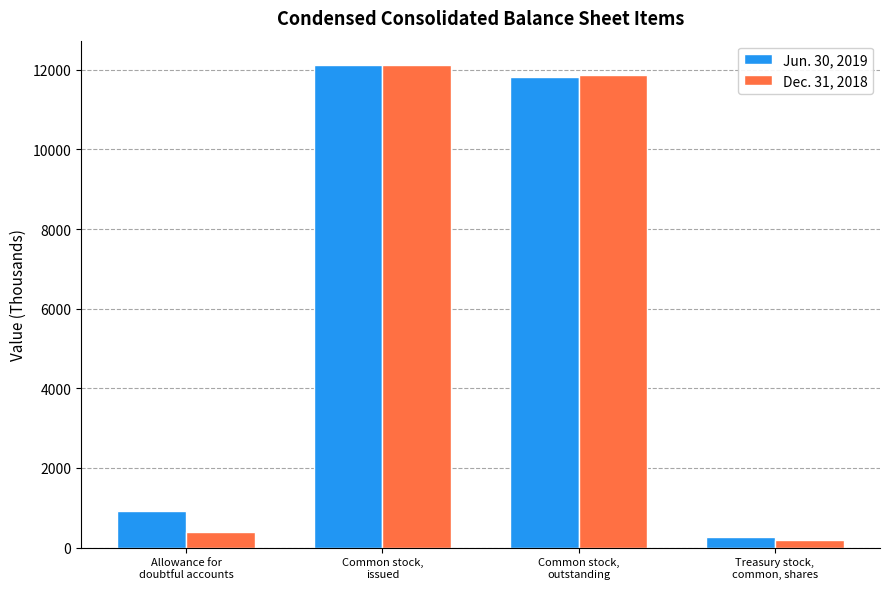

What is the total value across all series at Allowance for
doubtful accounts?

1325